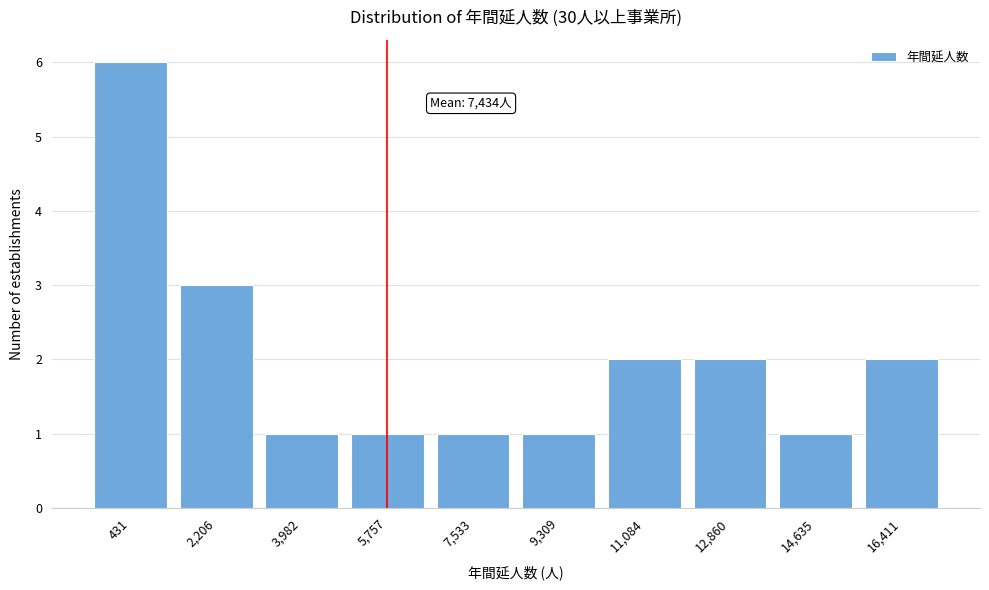

Reading left to right, extract all data points from this chart.

6	3	1	1	1	1	2	2	1	2